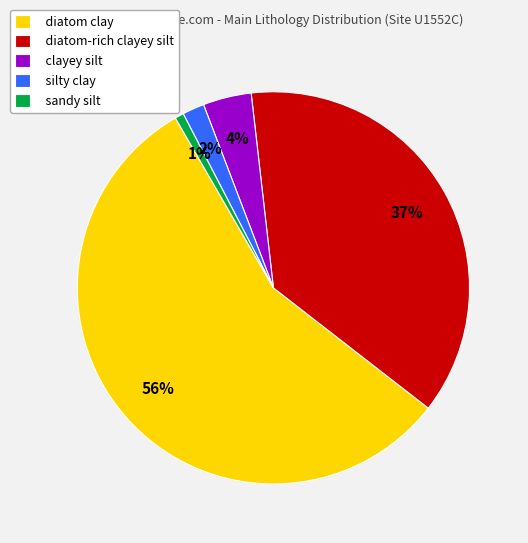

Rank the categories by value from highest to lowest.

diatom clay, diatom-rich clayey silt, clayey silt, silty clay, sandy silt